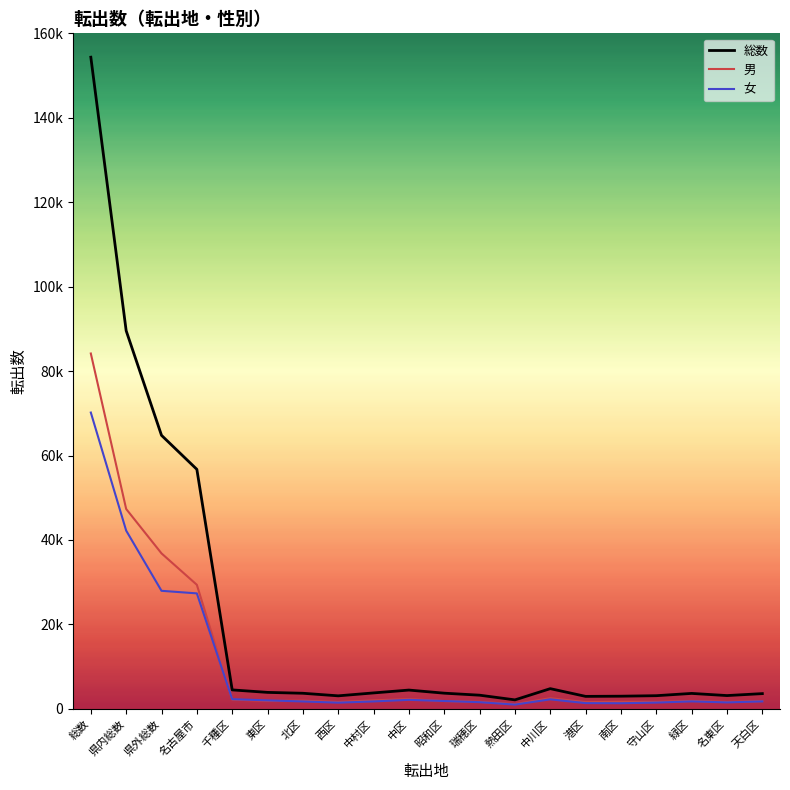

Where do 男 and 女 first cross each other?

名古屋市 and 千種区